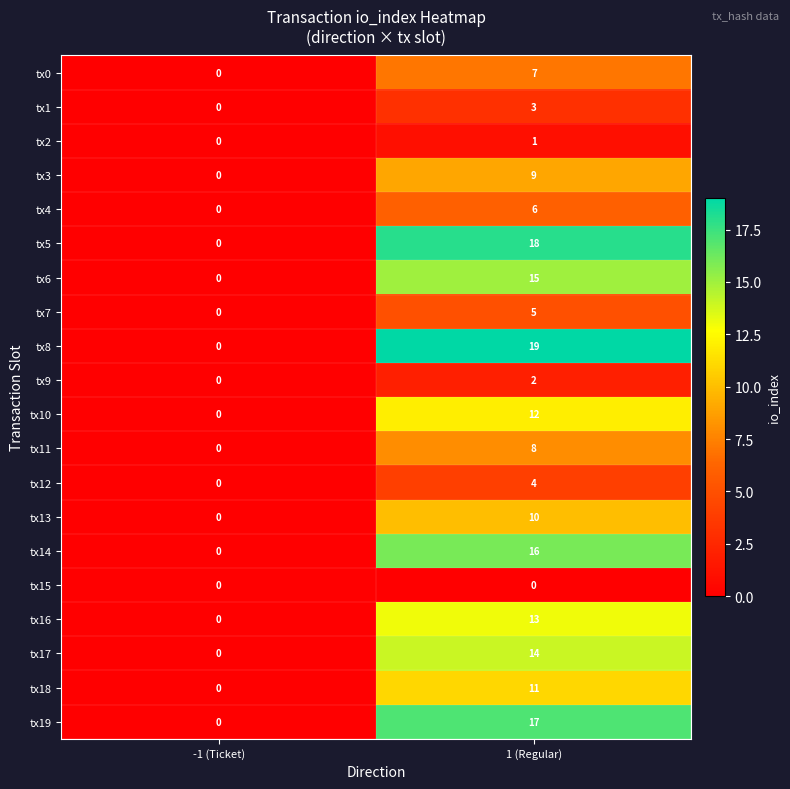

Where is tx14 nearest to the value 8?

-1 (Ticket)